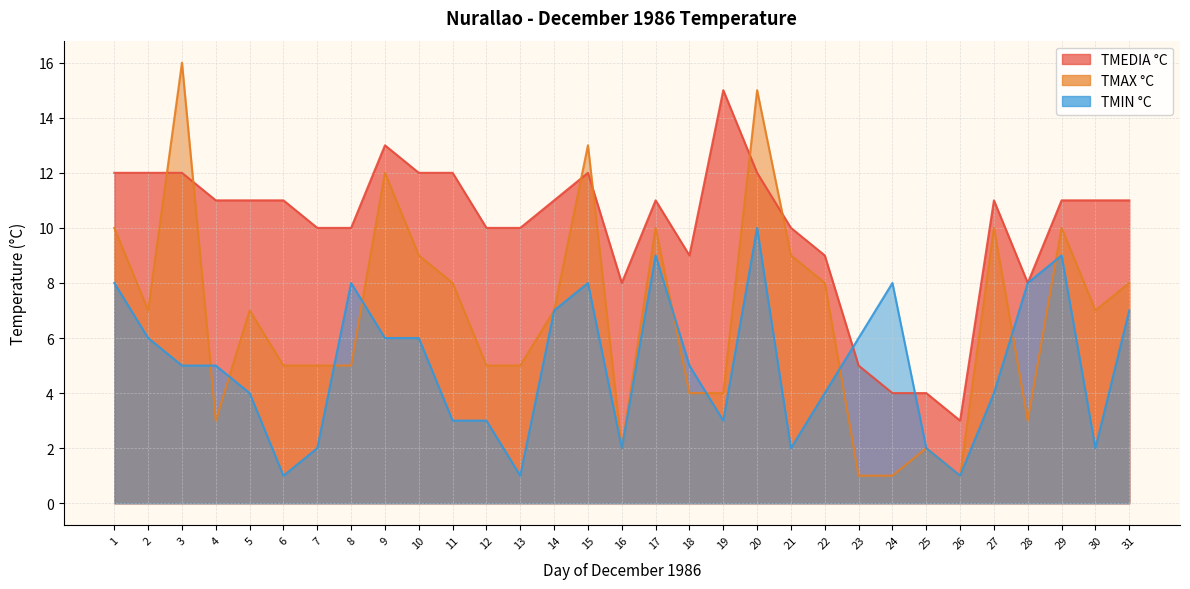

Where is the first local maximum for TMAX °C?

3